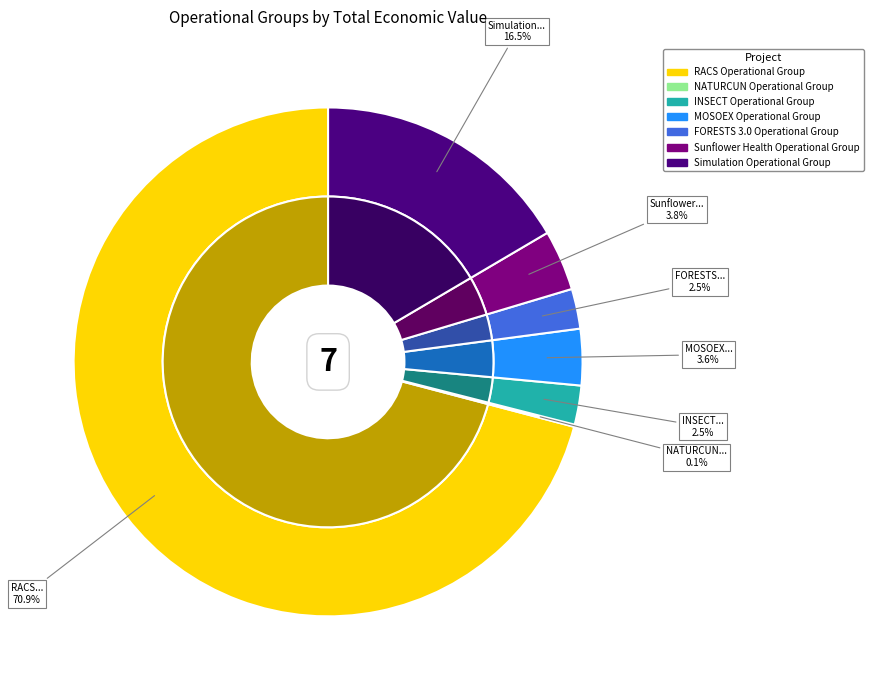

How many slices are in this pie chart?

7